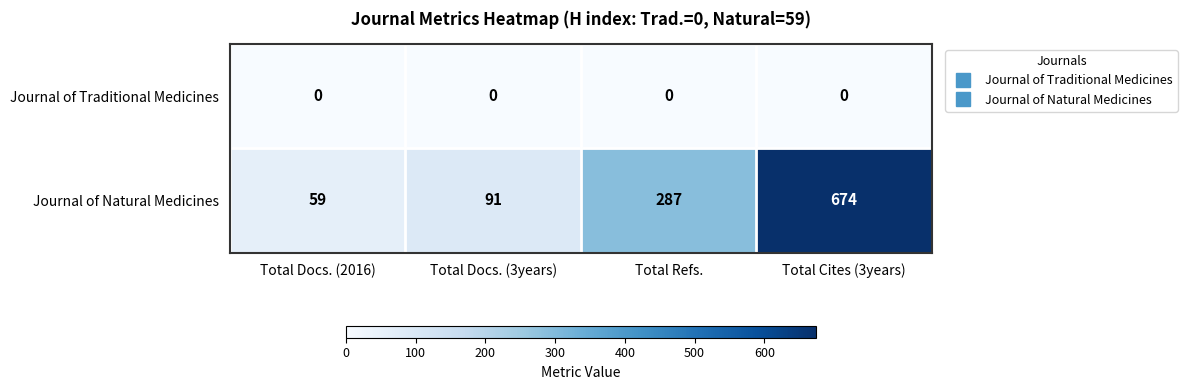

Reading left to right, extract all data points from this chart.

Journal of Traditional Medicines: Total Docs. (2016)=0	Total Docs. (3years)=0	Total Refs.=0	Total Cites (3years)=0
Journal of Natural Medicines: Total Docs. (2016)=59	Total Docs. (3years)=91	Total Refs.=287	Total Cites (3years)=674